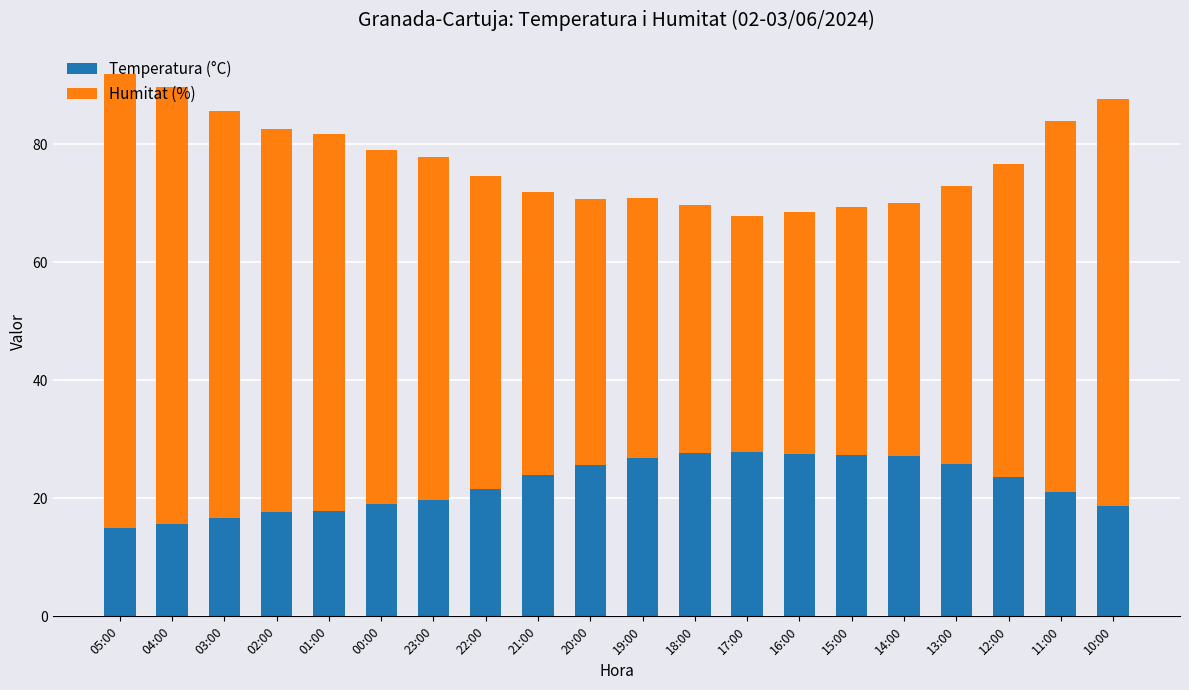

The value of Temperatura (°C) at 19:00 is 38.8. True or false?

False